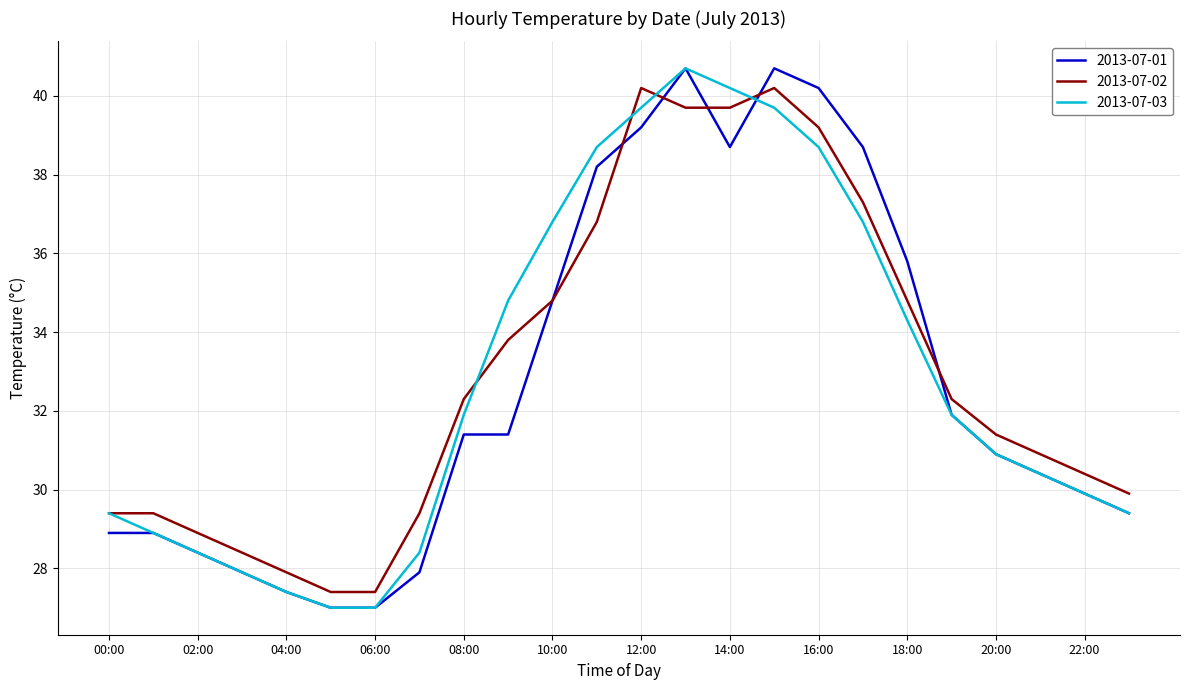

What is the maximum value for 2013-07-01?

40.7